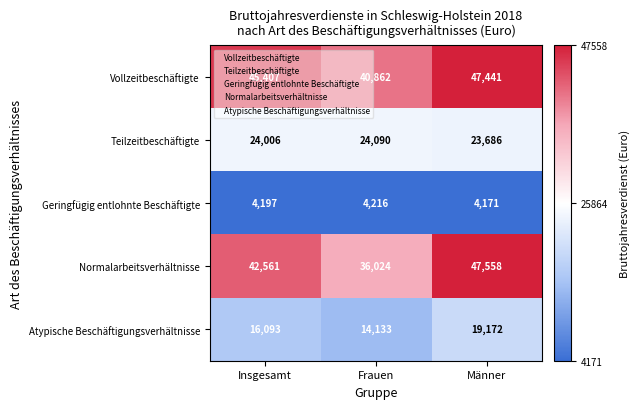

Rank the series at Frauen from highest to lowest value.

Vollzeitbeschäftigte, Normalarbeitsverhältnisse, Teilzeitbeschäftigte, Atypische Beschäftigungsverhältnisse, Geringfügig entlohnte Beschäftigte